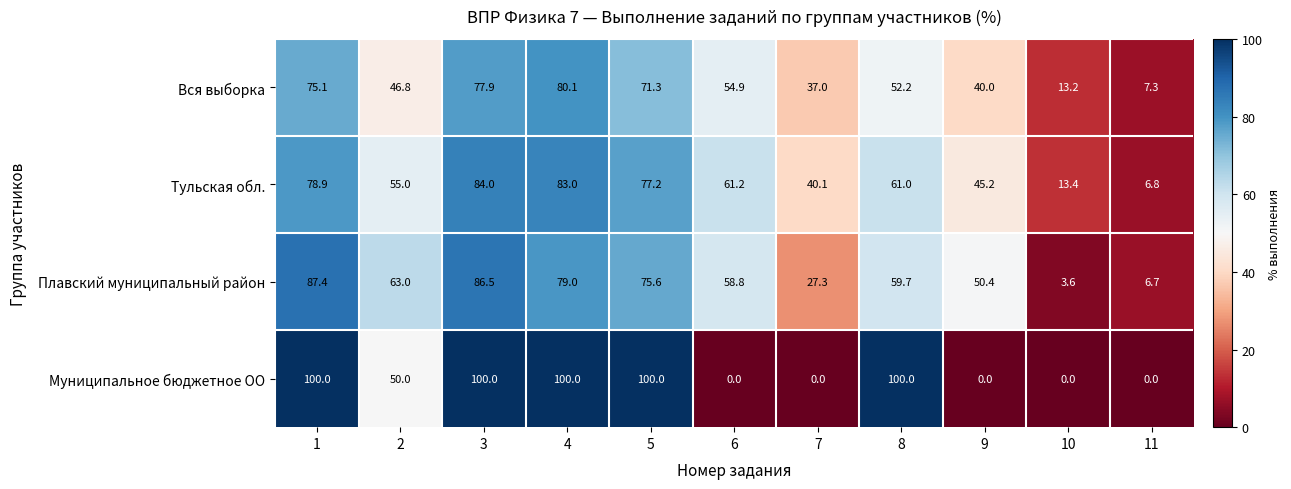

What is the maximum value for Плавский муниципальный район?

87.4